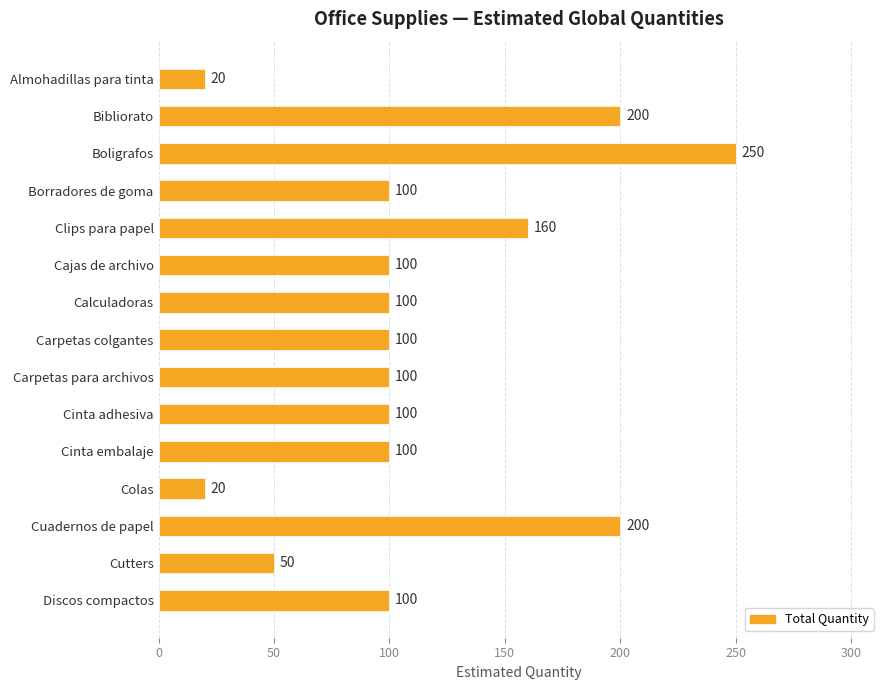

At which category does the chart reach its peak across all series?

Boligrafos